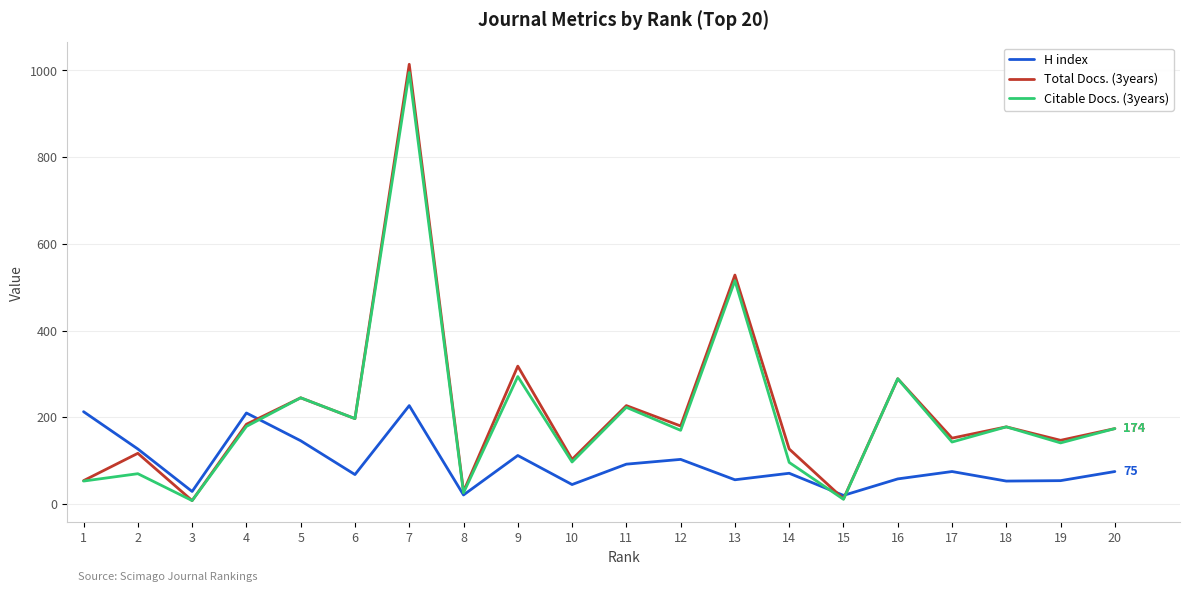

Is it true that Citable Docs. (3years) equals 88 at 4?

False